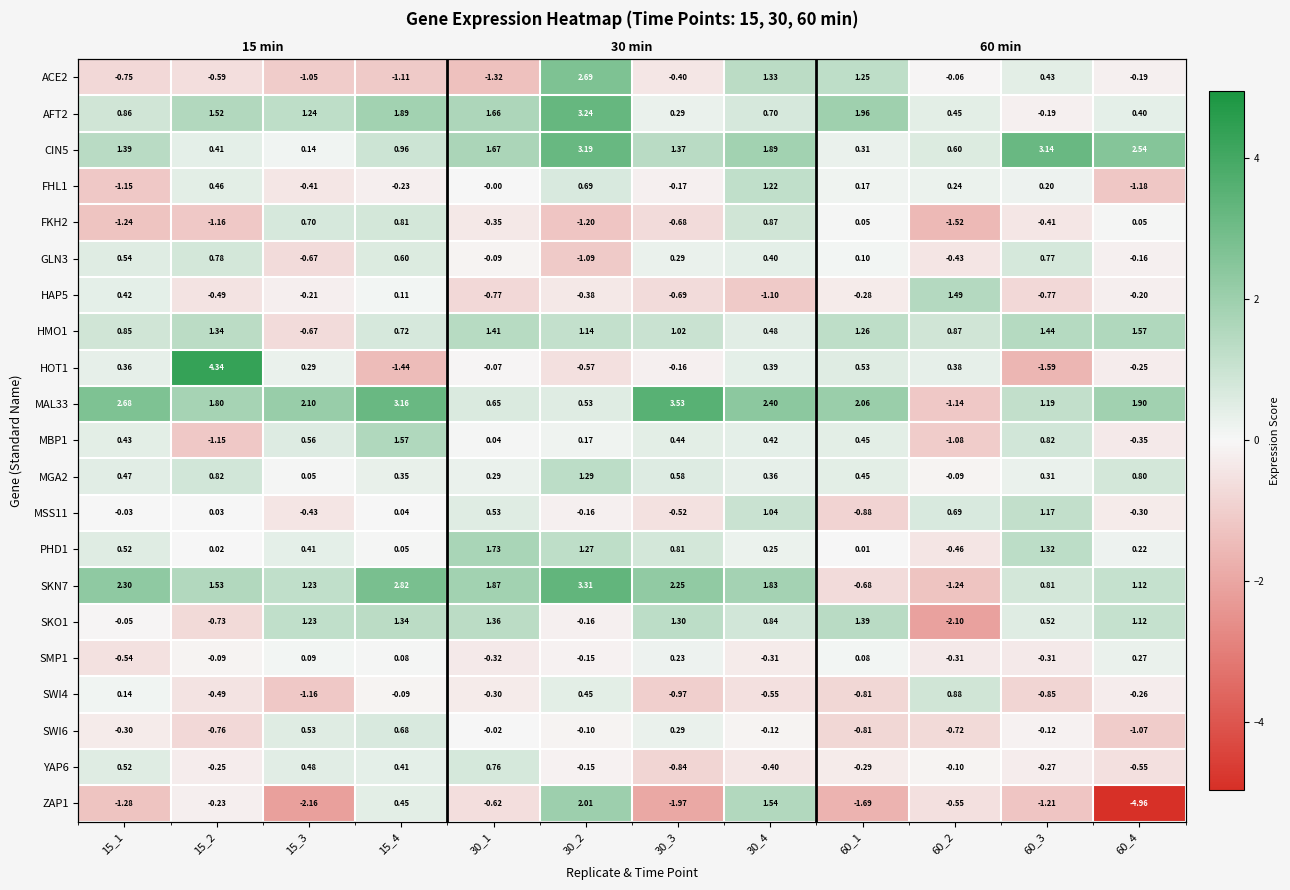

At 30_3, list the series in order from smallest to largest.

ZAP1, SWI4, YAP6, HAP5, FKH2, MSS11, ACE2, FHL1, HOT1, SMP1, SWI6, GLN3, AFT2, MBP1, MGA2, PHD1, HMO1, SKO1, CIN5, SKN7, MAL33